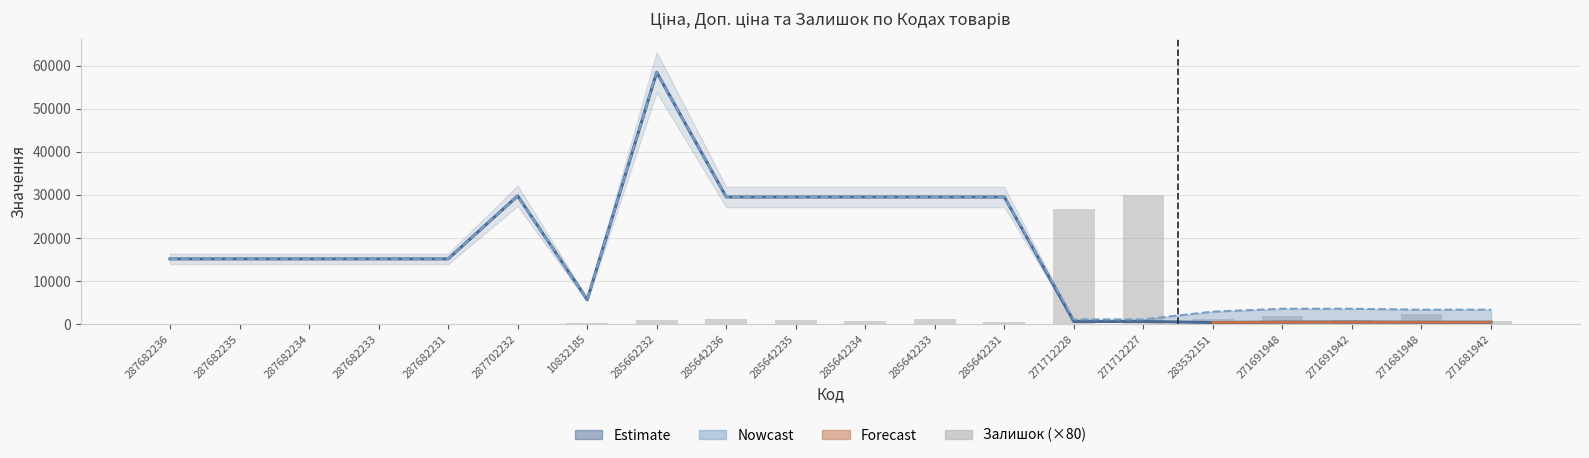

What is the greatest value displayed?

58426.5